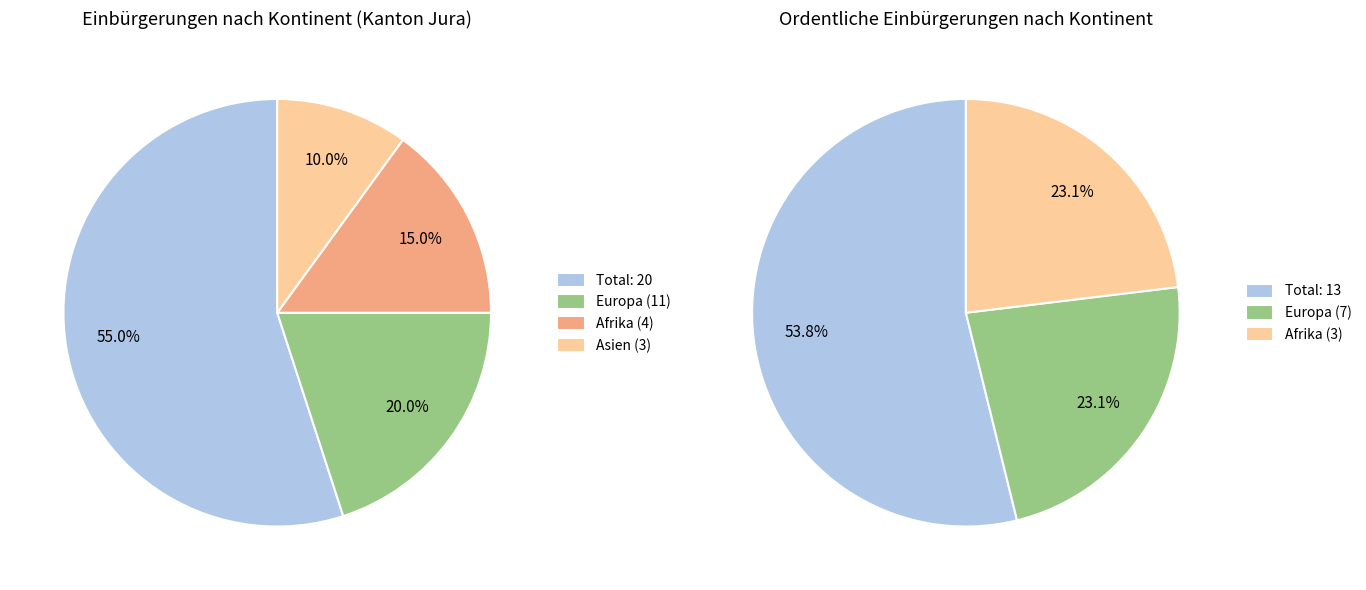

Combined, do Asien and Afrika account for over 50%?

No